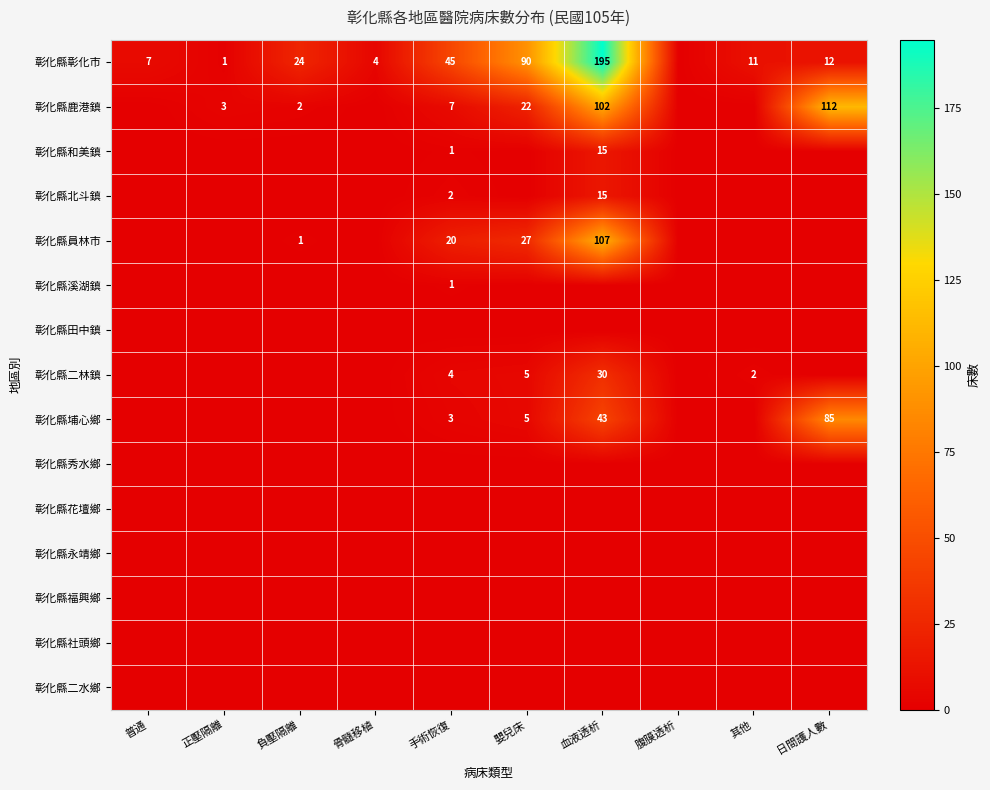

True or false: 彰化縣鹿港鎮 has a value of 3 at 正壓隔離.

True